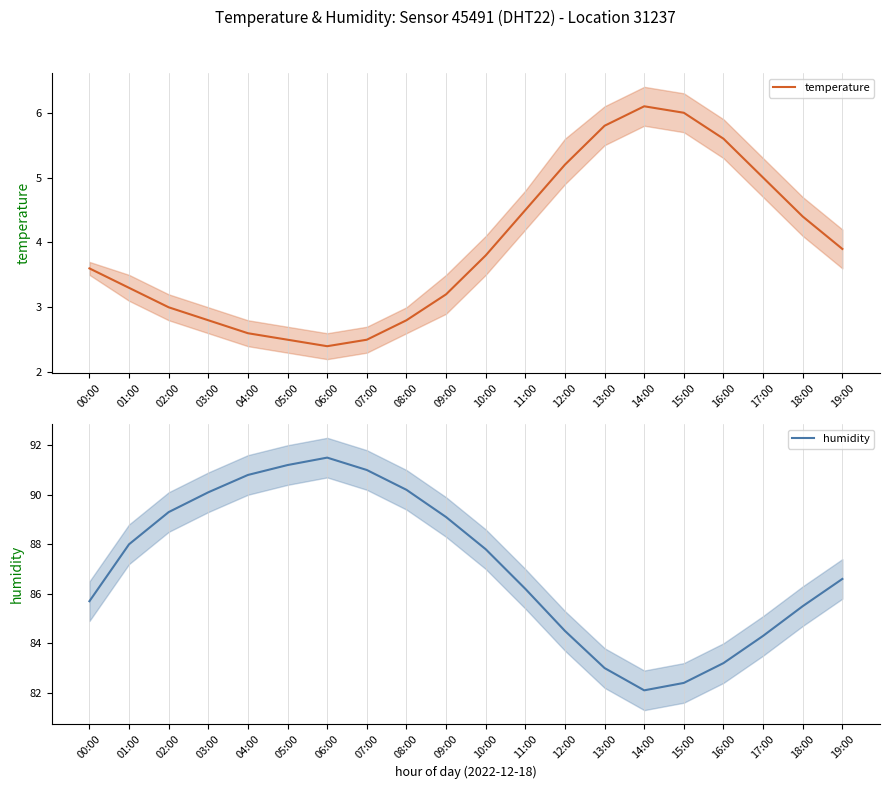

At which category is the sum across all series the highest?

06:00